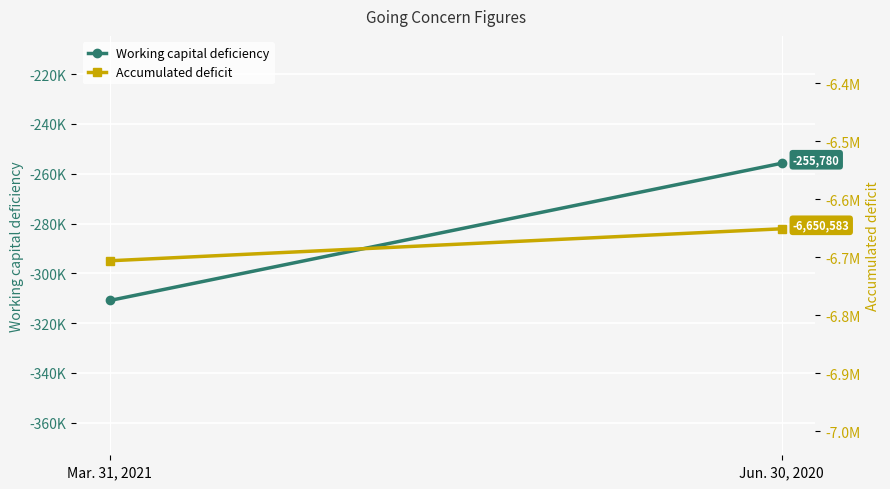

What is the average value of the Accumulated deficit series?

-6678144